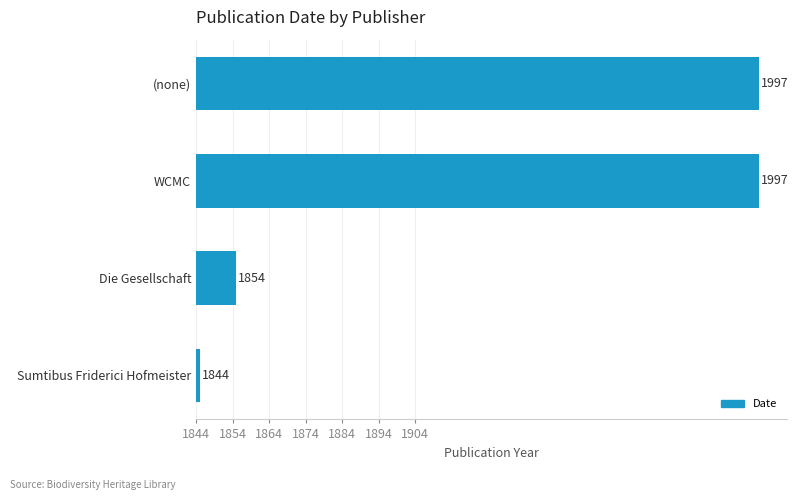

How many bars are there in total?

4